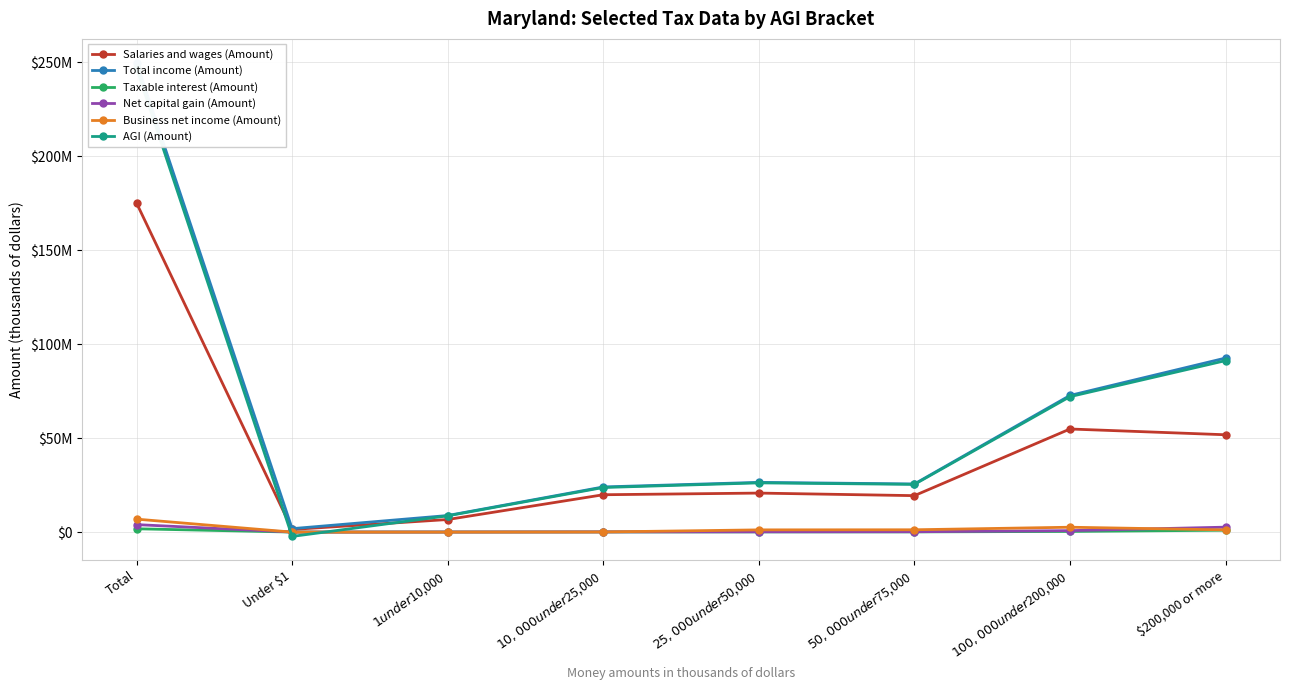

Reading left to right, transcribe all the data shown in this chart.

Salaries and wages (Amount): Total=175039697	Under $1=1402827	$1 under $10,000=6690050	$10,000 under $25,000=19873981	$25,000 under $50,000=20755998	$50,000 under $75,000=19390025	$100,000 under $200,000=54843088	$200,000 or more=51774444
Total income (Amount): Total=249733632	Under $1=1834993	$1 under $10,000=8818301	$10,000 under $25,000=24022616	$25,000 under $50,000=26457726	$50,000 under $75,000=25602333	$100,000 under $200,000=72684711	$200,000 or more=92577703
Taxable interest (Amount): Total=1763232	Under $1=18022	$1 under $10,000=43597	$10,000 under $25,000=79297	$25,000 under $50,000=103882	$50,000 under $75,000=114003	$100,000 under $200,000=358382	$200,000 or more=1003246
Net capital gain (Amount): Total=3982948	Under $1=22894	$1 under $10,000=52156	$10,000 under $25,000=104956	$25,000 under $50,000=153386	$50,000 under $75,000=192580	$100,000 under $200,000=782282	$200,000 or more=2633727
Business net income (Amount): Total=6898306	Under $1=0	$1 under $10,000=5142	$10,000 under $25,000=75593	$25,000 under $50,000=1184535	$50,000 under $75,000=1238103	$100,000 under $200,000=2597715	$200,000 or more=1174660
AGI (Amount): Total=246691162	Under $1=-2294666	$1 under $10,000=8652179	$10,000 under $25,000=23720653	$25,000 under $50,000=26185765	$50,000 under $75,000=25387807	$100,000 under $200,000=72047229	$200,000 or more=91208221